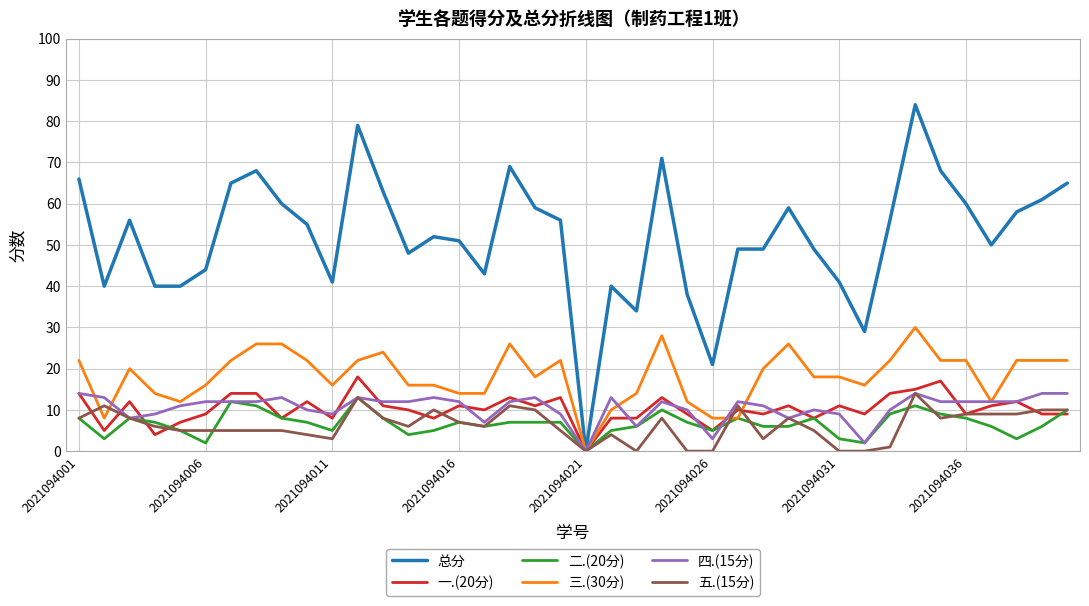

Which series has the widest spread of values?

总分